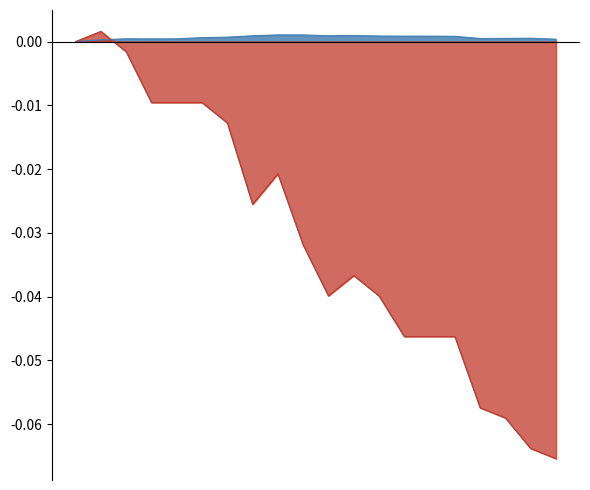

At which label does temperature_norm first exceed 0?

00:30